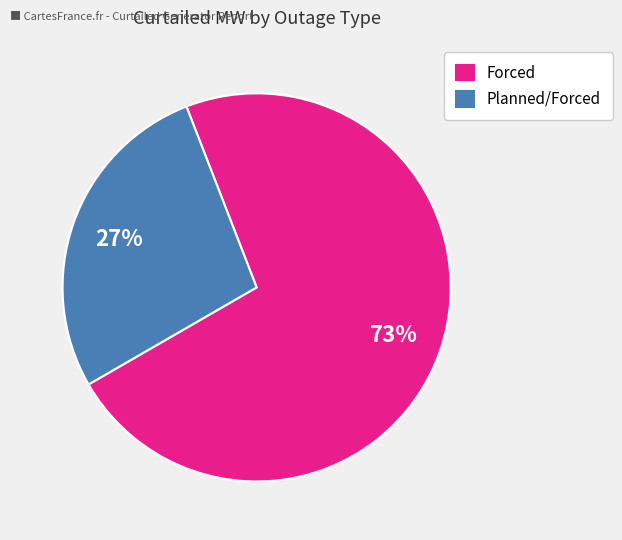

Rank the categories by value from highest to lowest.

Forced, Planned/Forced